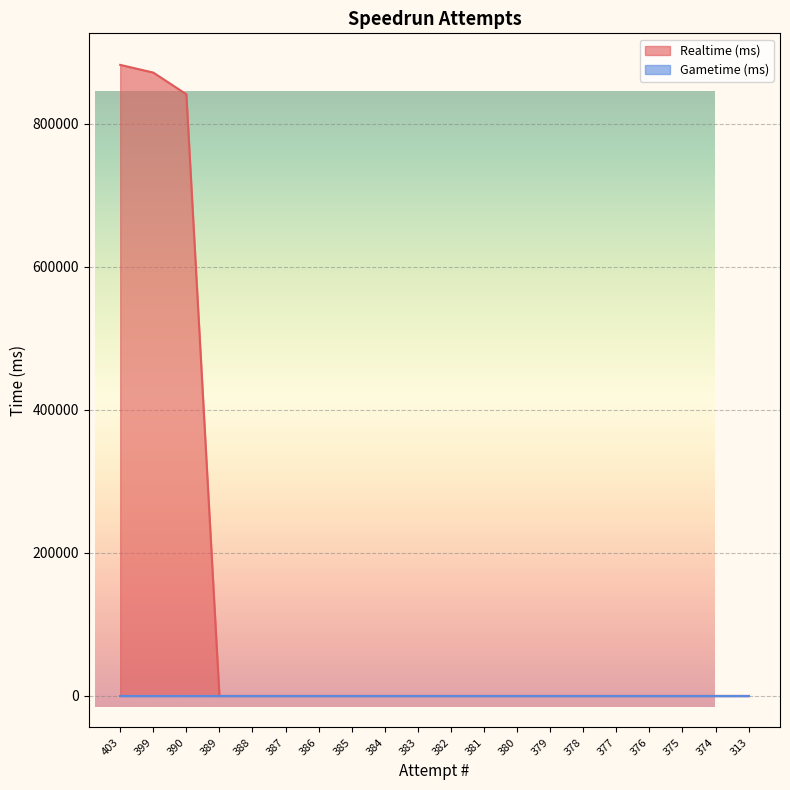

Reading left to right, transcribe all the data shown in this chart.

882605	871869	841517	0	0	0	0	0	0	0	0	0	0	0	0	0	0	0	0	0